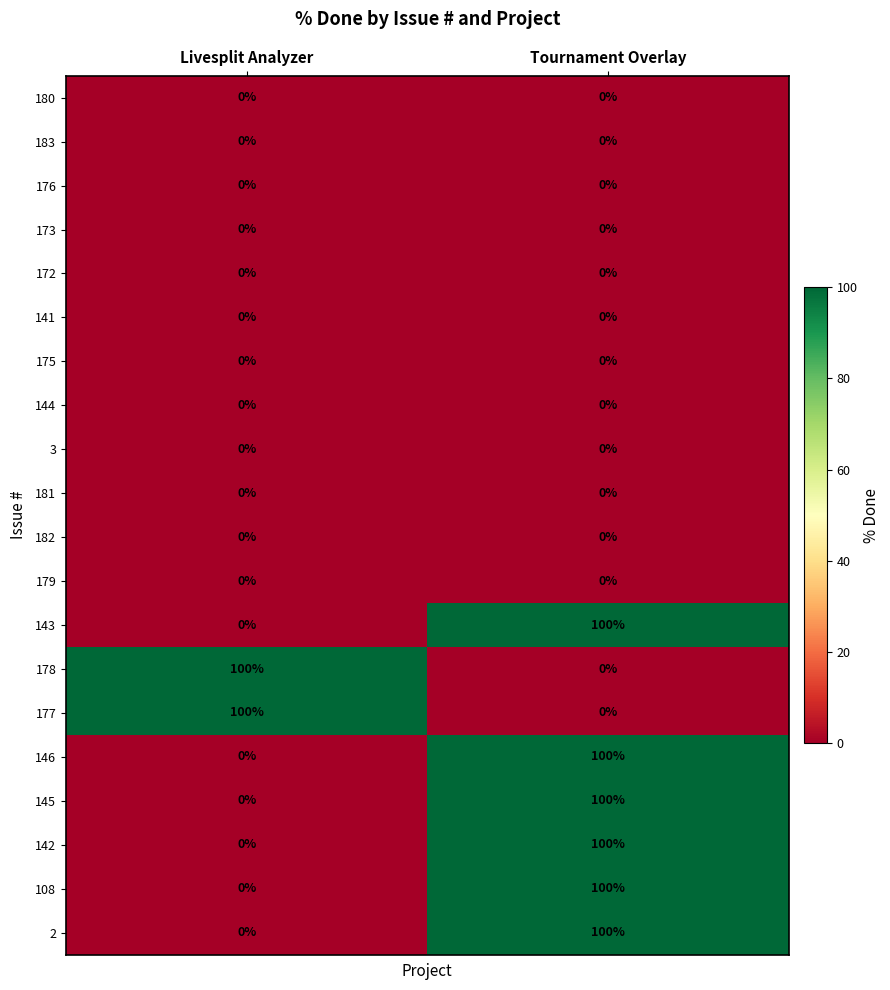

What is the spread (max minus min) of values at Tournament Overlay?

100